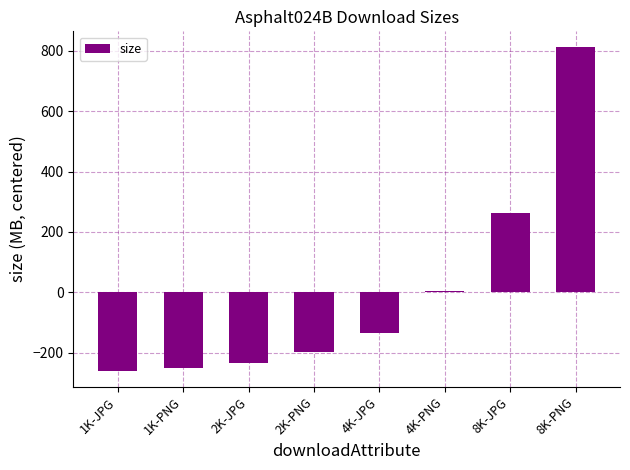

What is the approximate value at 8K-PNG?

810.5